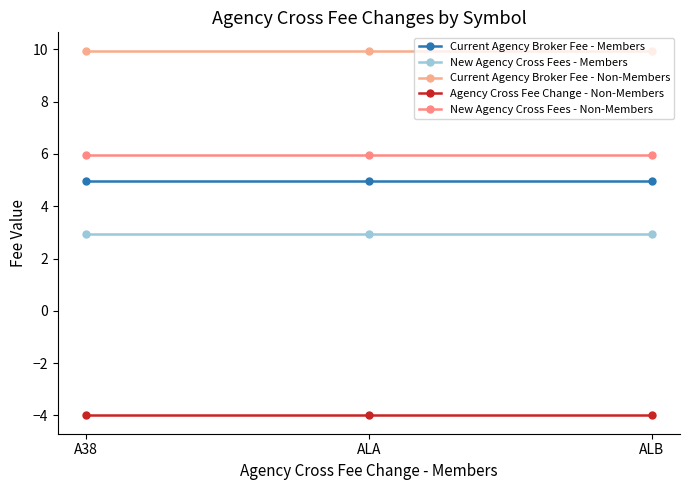

List the labels in order of Current Agency Broker Fee - Members value, largest first.

A38, ALA, ALB